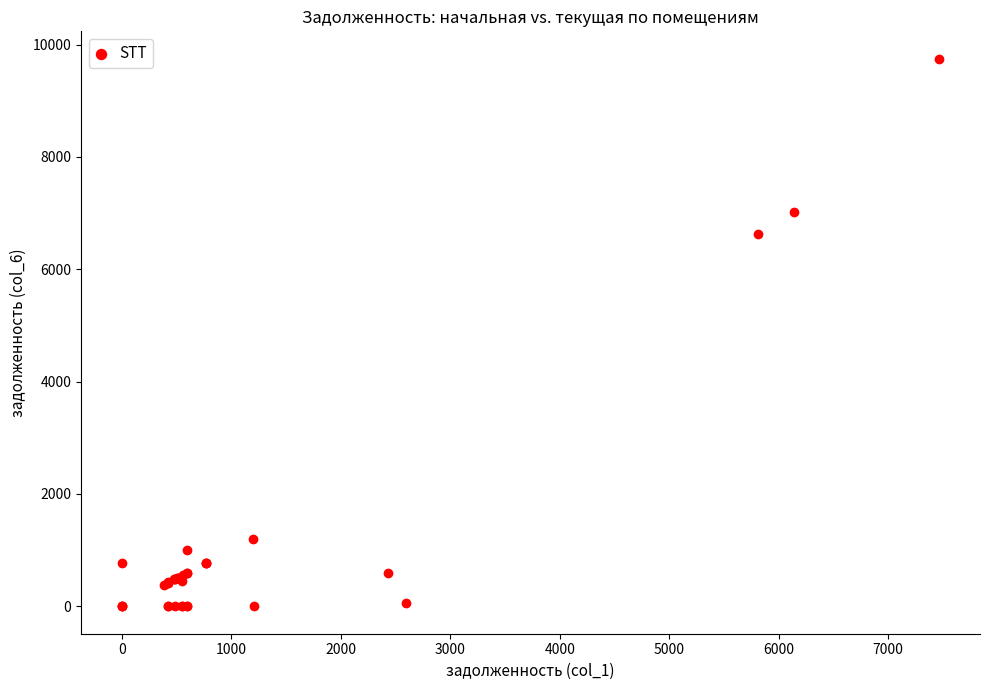

What Y value in the scatter plot is closest to 4874?

6635.1